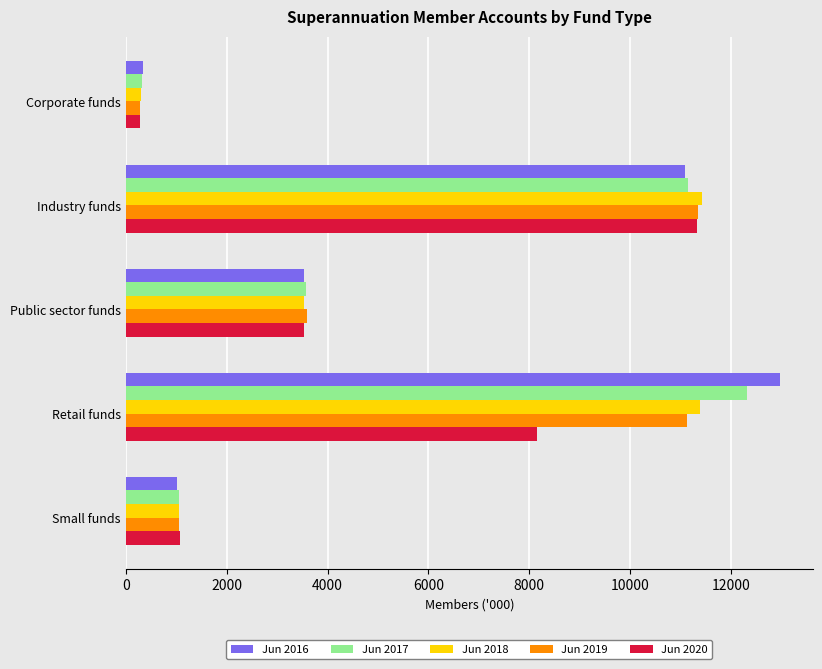

Which series has the largest range (max minus min)?

Jun 2016